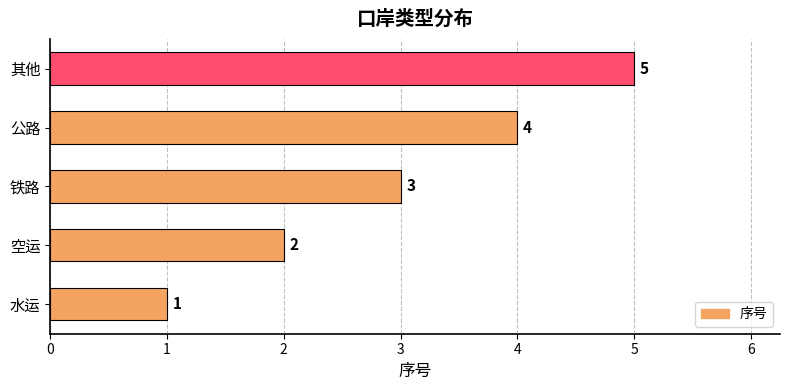

What is the sum of the values at 空运 and 铁路?

5